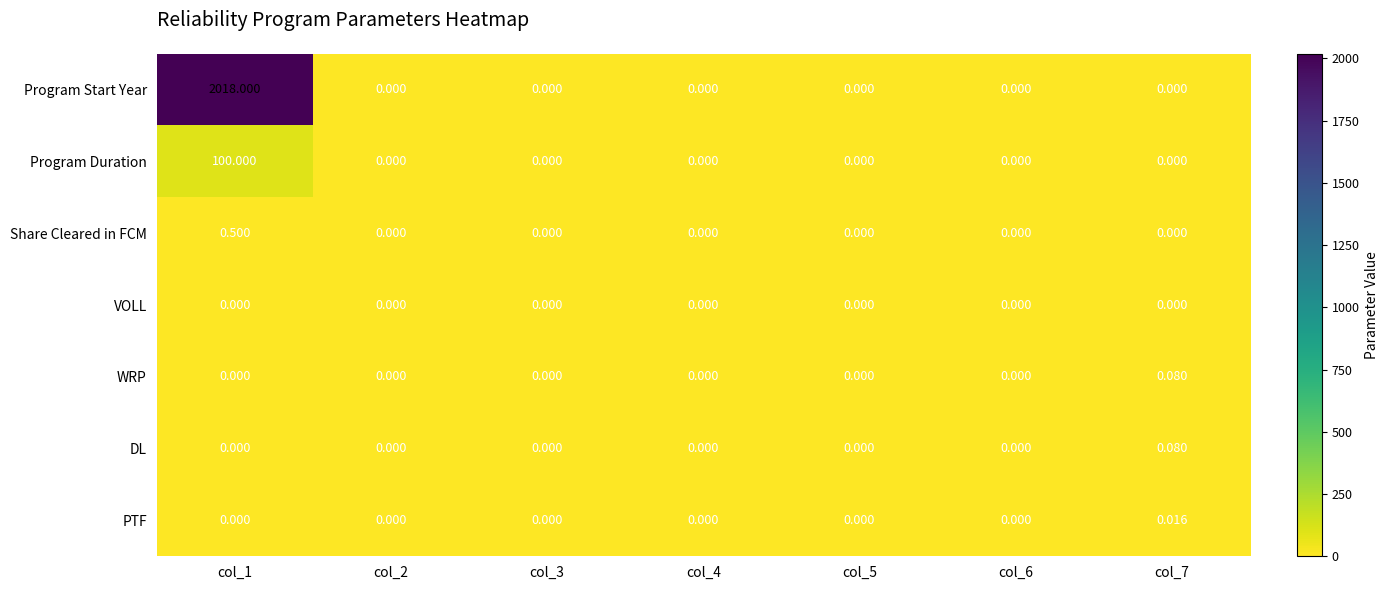

Which series has the widest spread of values?

Program Start Year